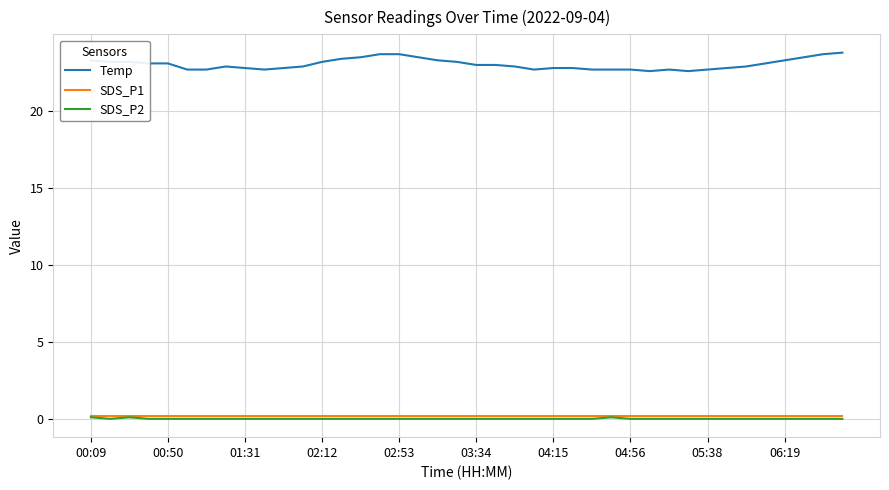

Which series has the largest total across all categories?

Temp